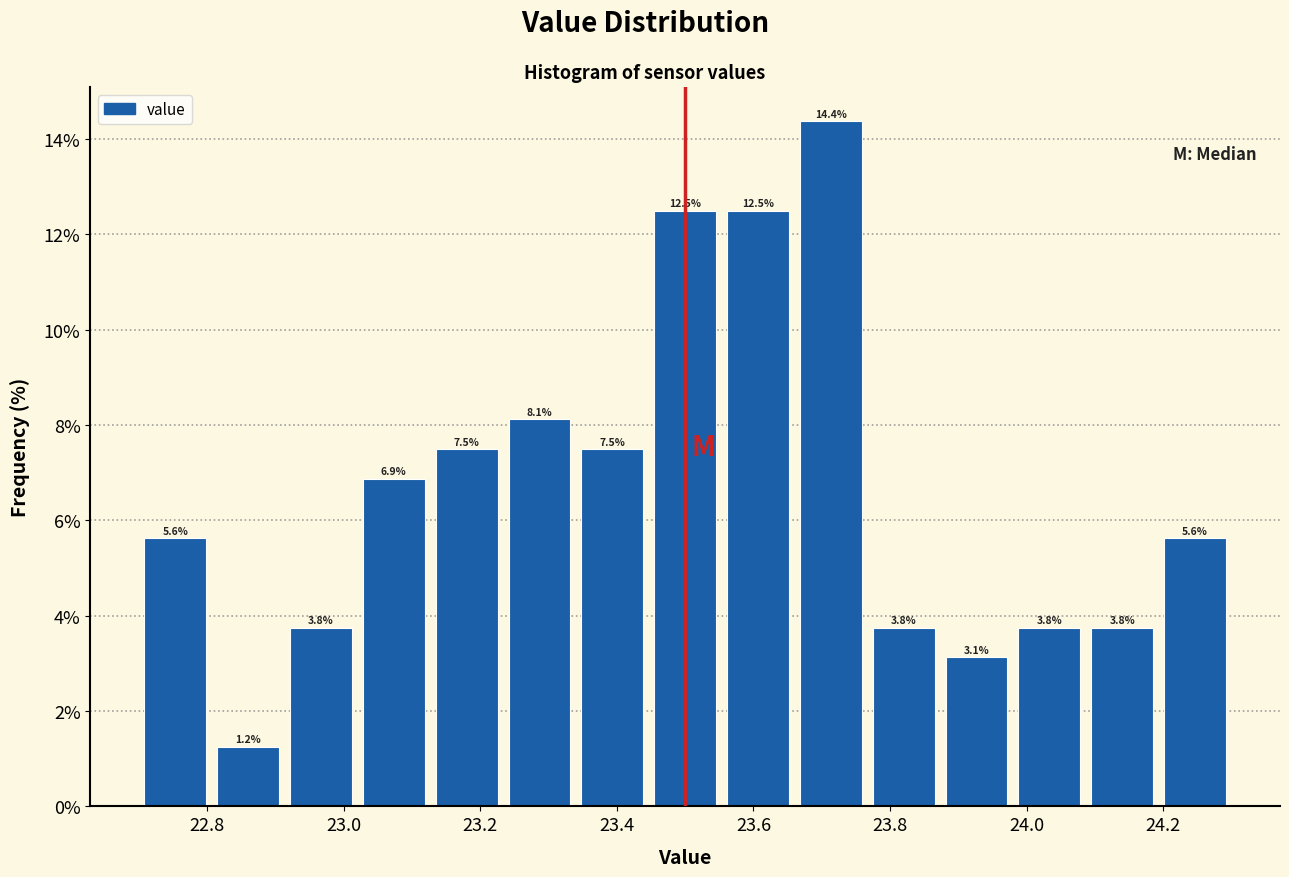

What is the height of the bar covering 24.08 to 24.20 on the x-axis? The bar edges are not printed on the chart, so give them approximately, as read against the axis.

3.8